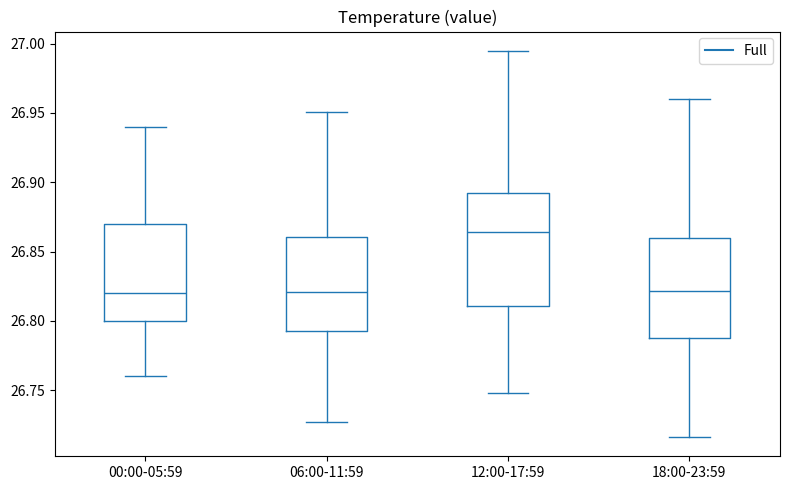

Comparing the boxes themselves (not the whiskers), which one is the tallest?

12:00-17:59